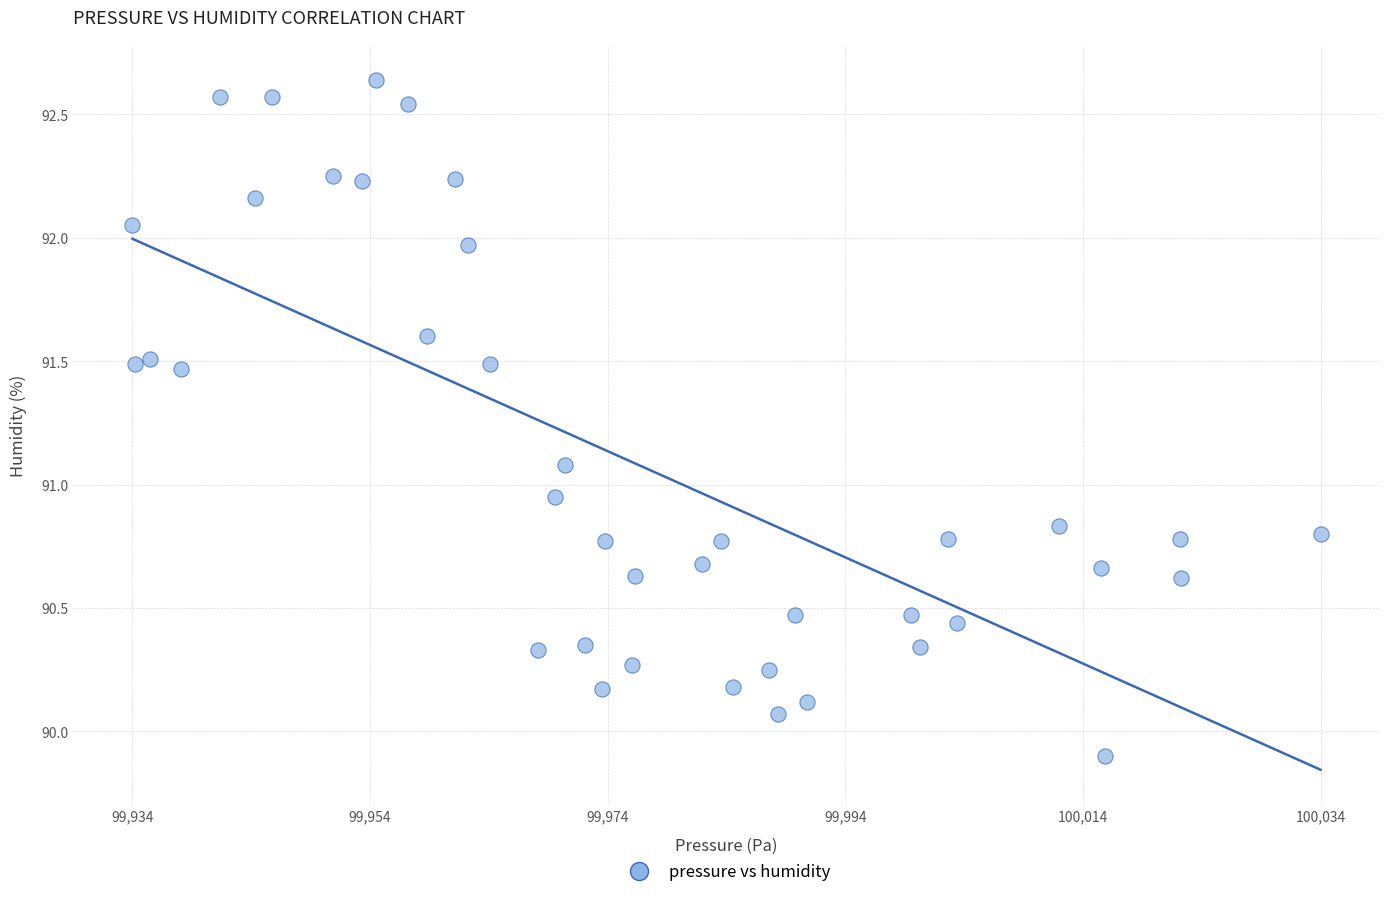

What is the range of Y values (max minus min)?

2.7